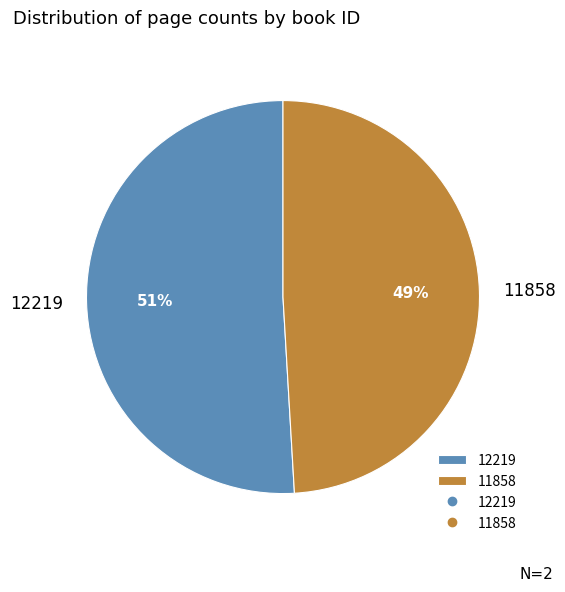

To the nearest percent, what is the difference between the largest and smallest slice percentages?

2%